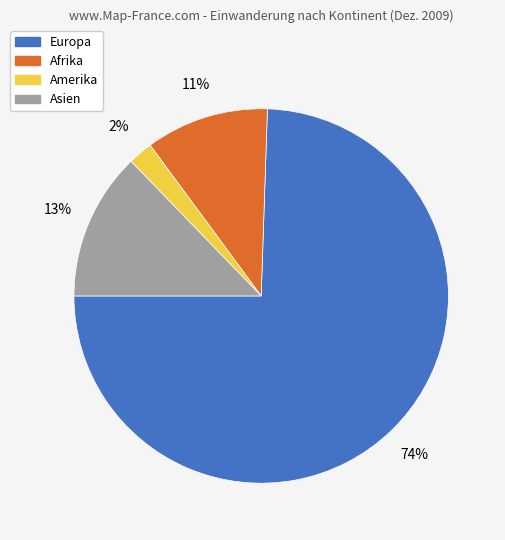

Does any single category account for the majority?

Yes